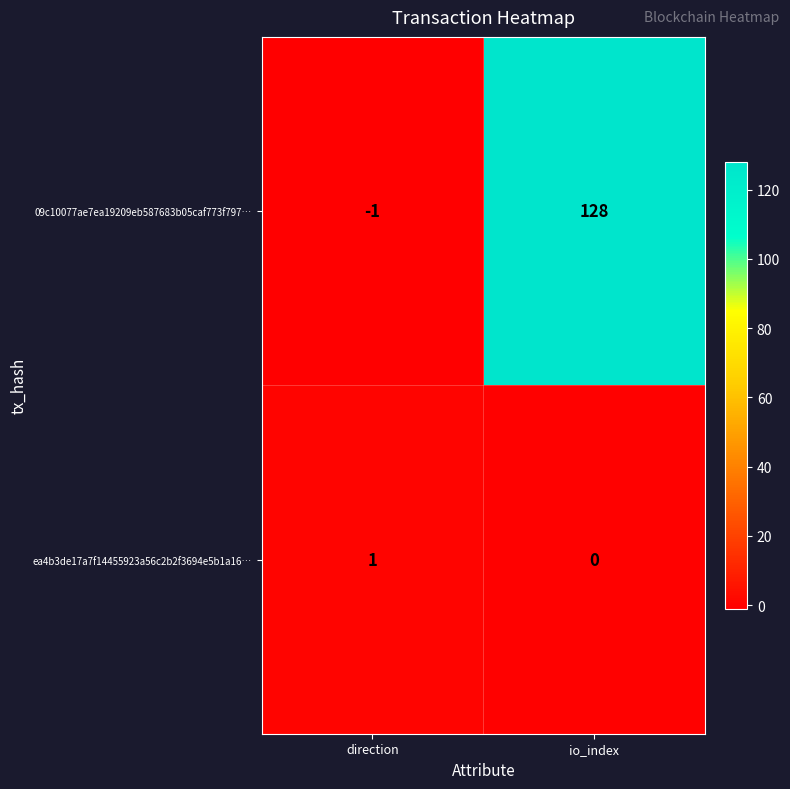

List the series in order of their peak value, lowest first.

ea4b3de17a7f14455923a56c2b2f3694e5b1a16…, 09c10077ae7ea19209eb587683b05caf773f797…